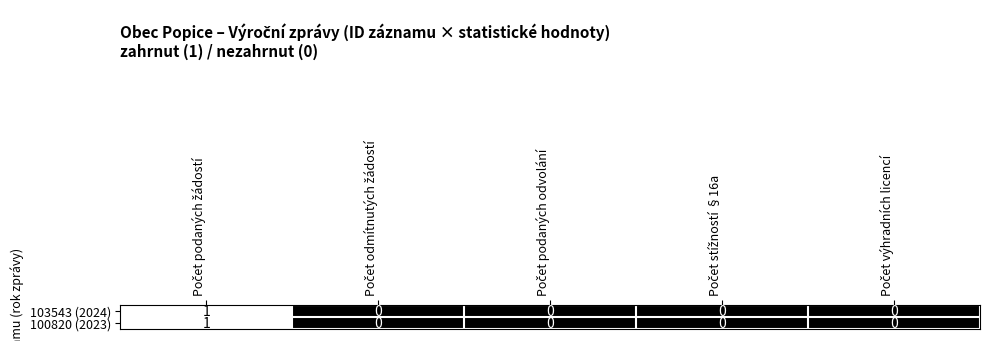

How many 103543 (2024) values are between 0 and 1?

5